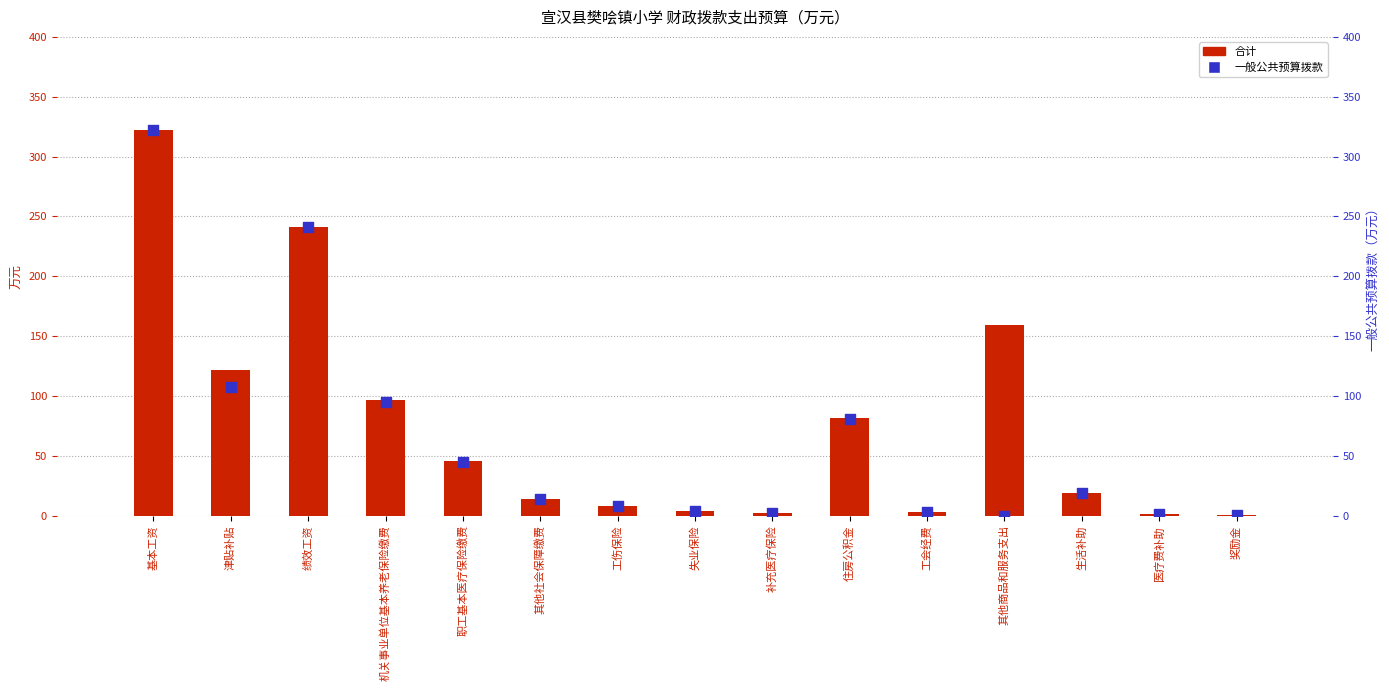

Which series has the widest spread of Y values?

一般公共预算拨款